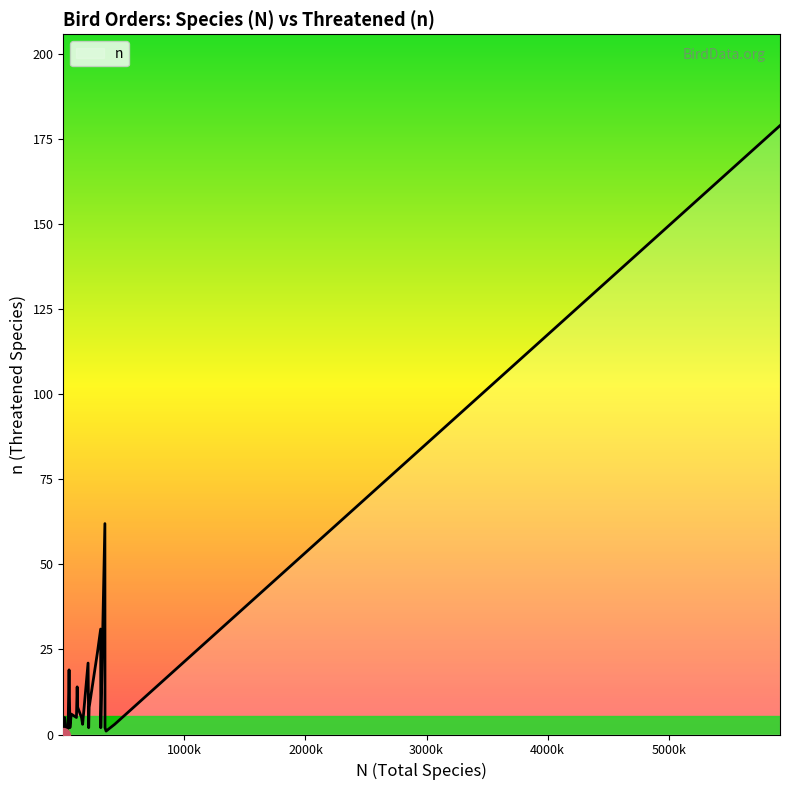

What is the greatest value displayed?

179